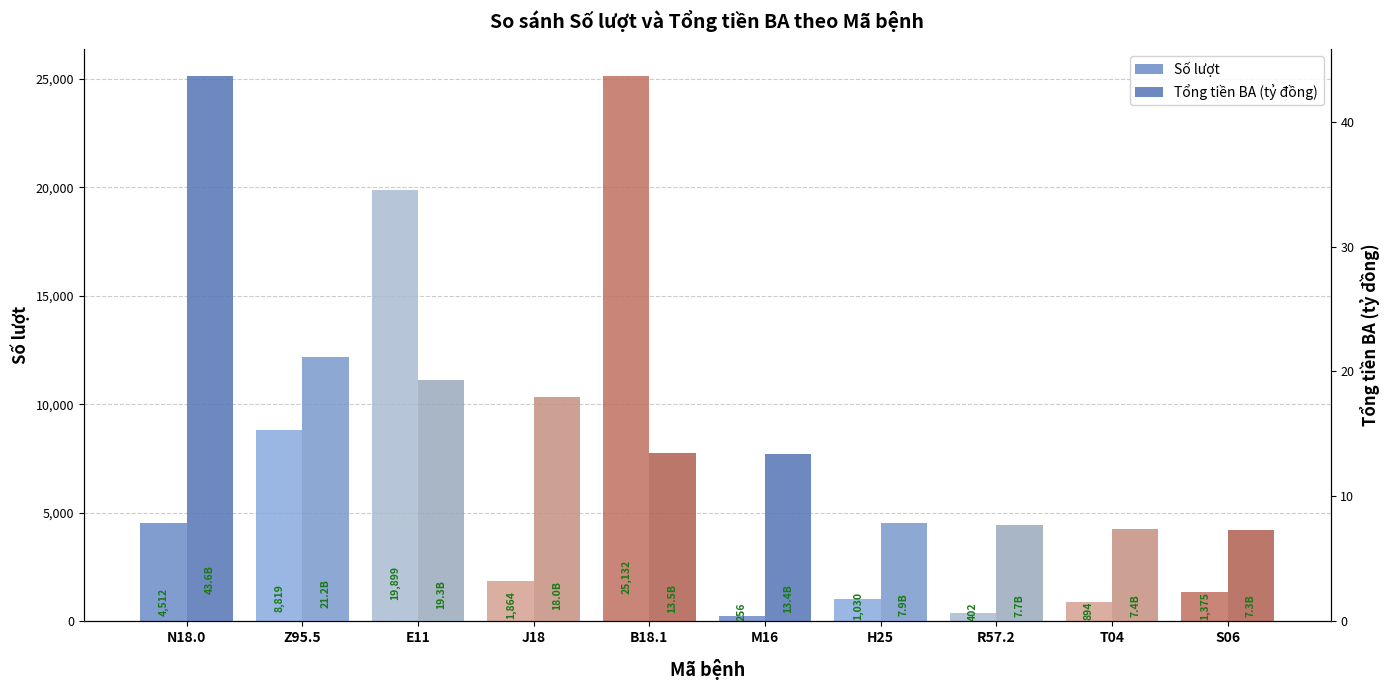

At which label does Số lượt first exceed 1864?

N18.0